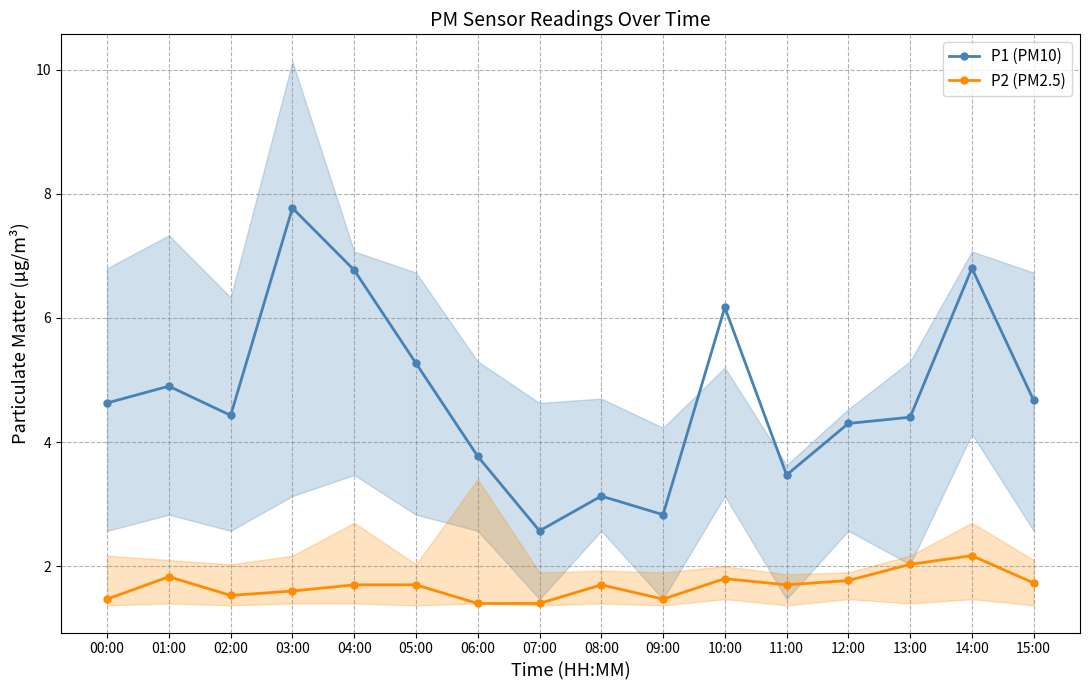

In P2 (PM2.5), how many points are higher than both neighbors (excluding endpoints)?

4